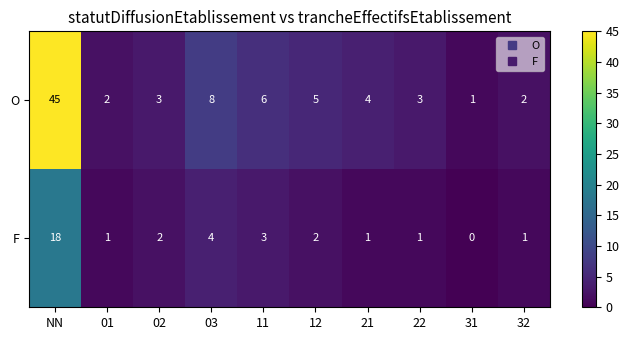

What is the sum of the O values at 03 and 12?

13